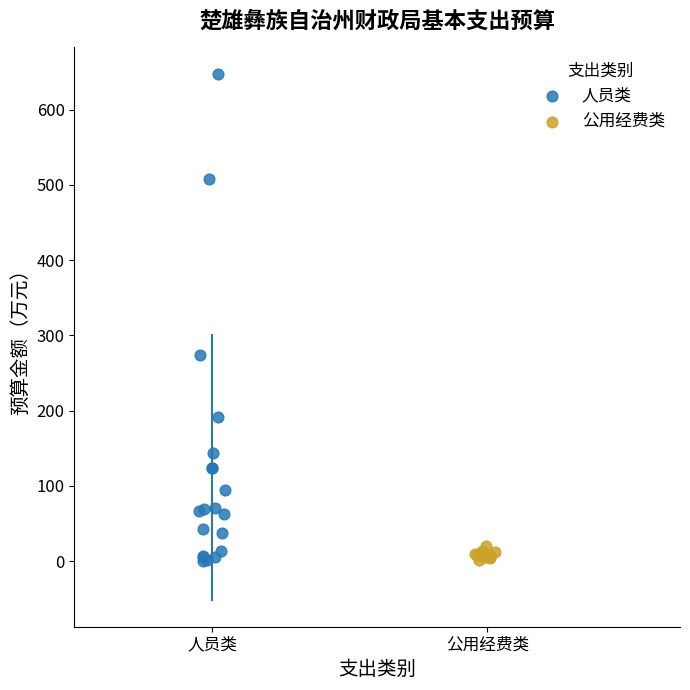

Which series has the widest spread of Y values?

人员类